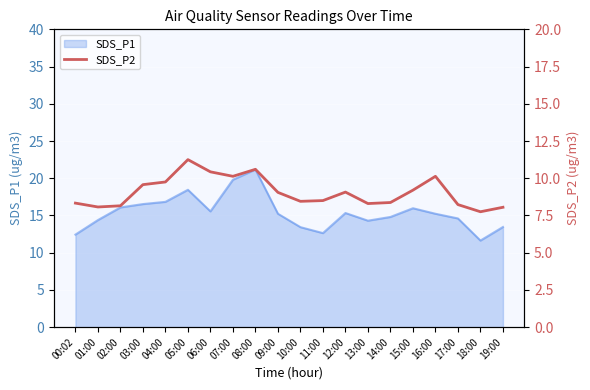

True or false: the data shows 12.1 at 09:00.

False